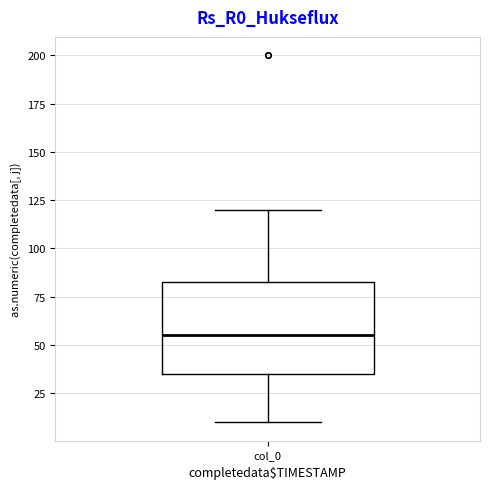

Read this box plot against the y-axis: the position of the median line, the range covered by the box, and the ends of both whiskers. The values are not printed on the chart, so give them approximately, as read against the axis.

median 55, box 35 to 85, whiskers 10 to 120